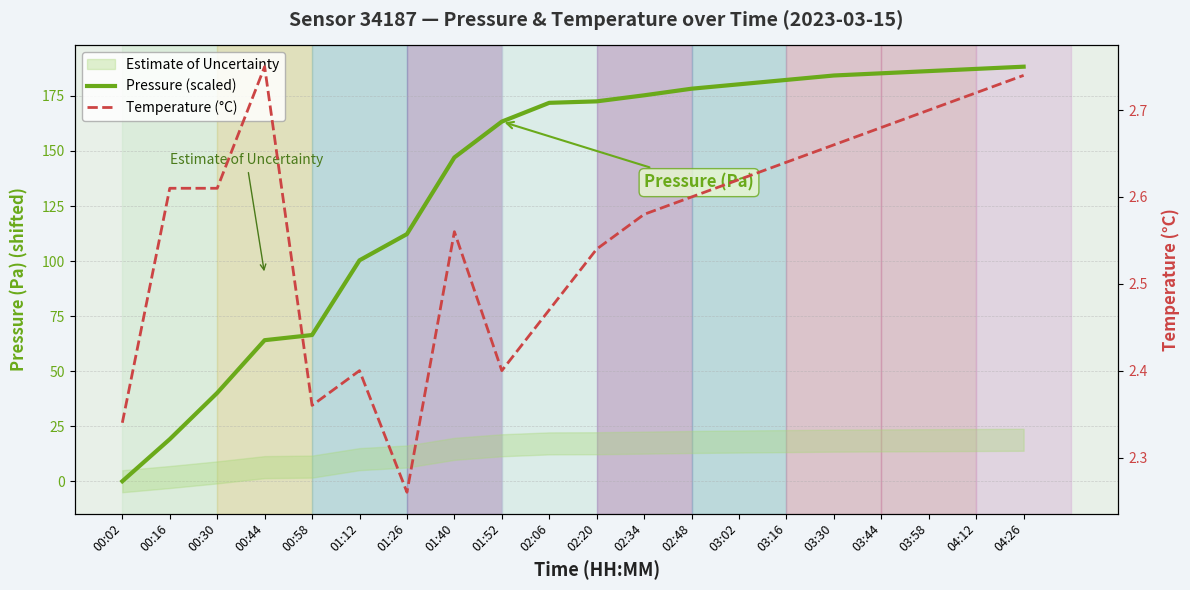

True or false: Pressure (scaled) has more than 2 interior local peaks.

False